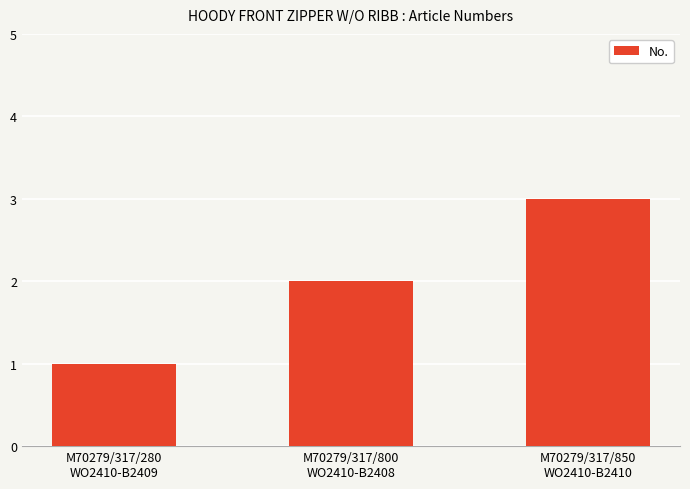

Reading right to left, extract all data points from this chart.

3	2	1